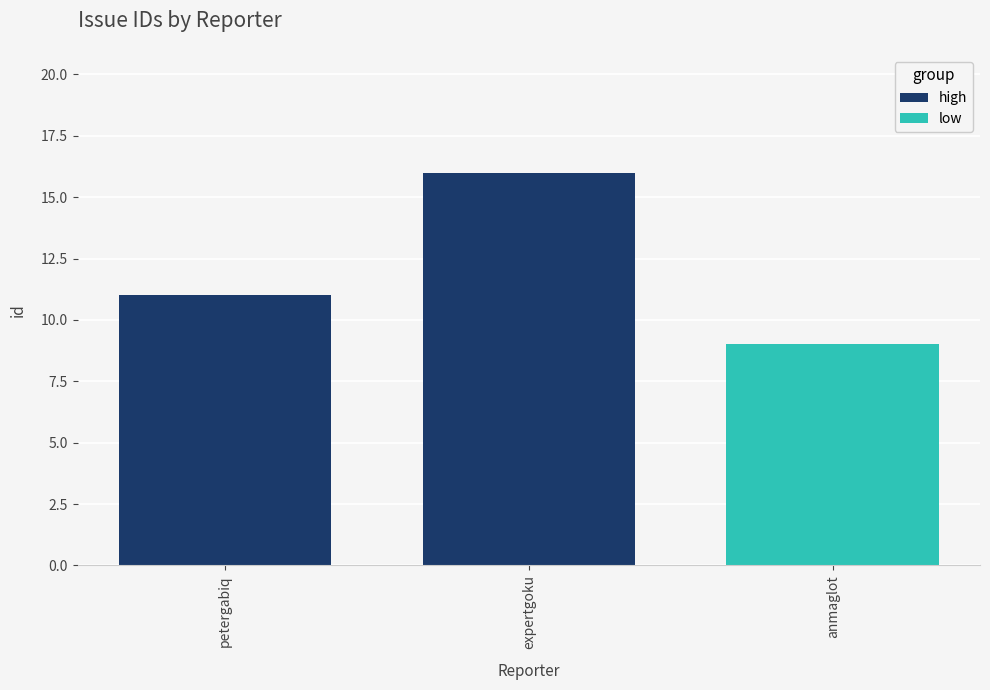

At which label is high closest to 13?

petergabiq